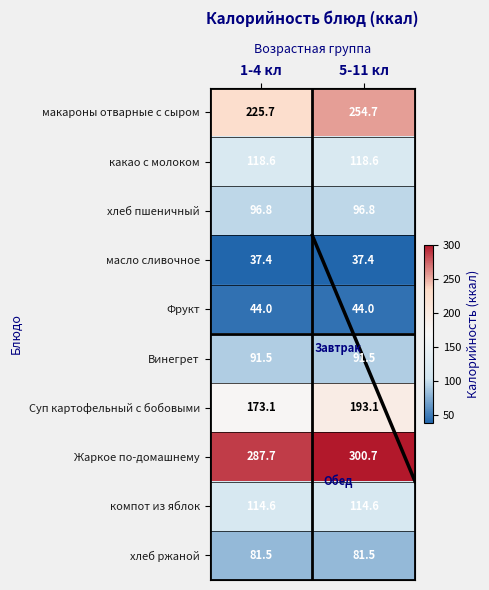

Which series has the largest total across all categories?

Жаркое по-домашнему